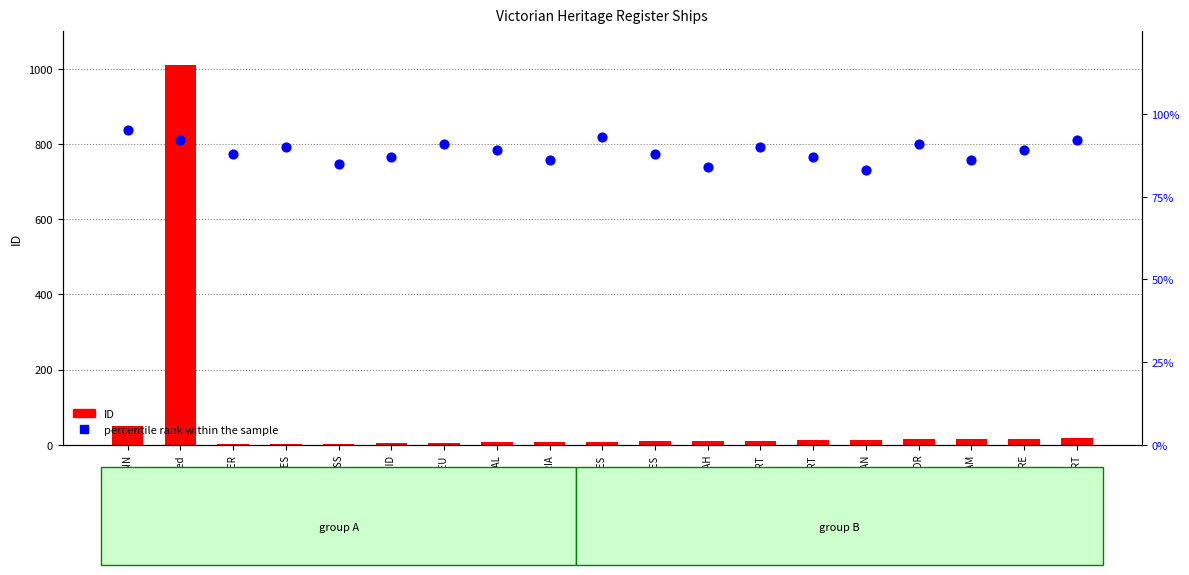

Which series reaches the maximum Y coordinate?

ID